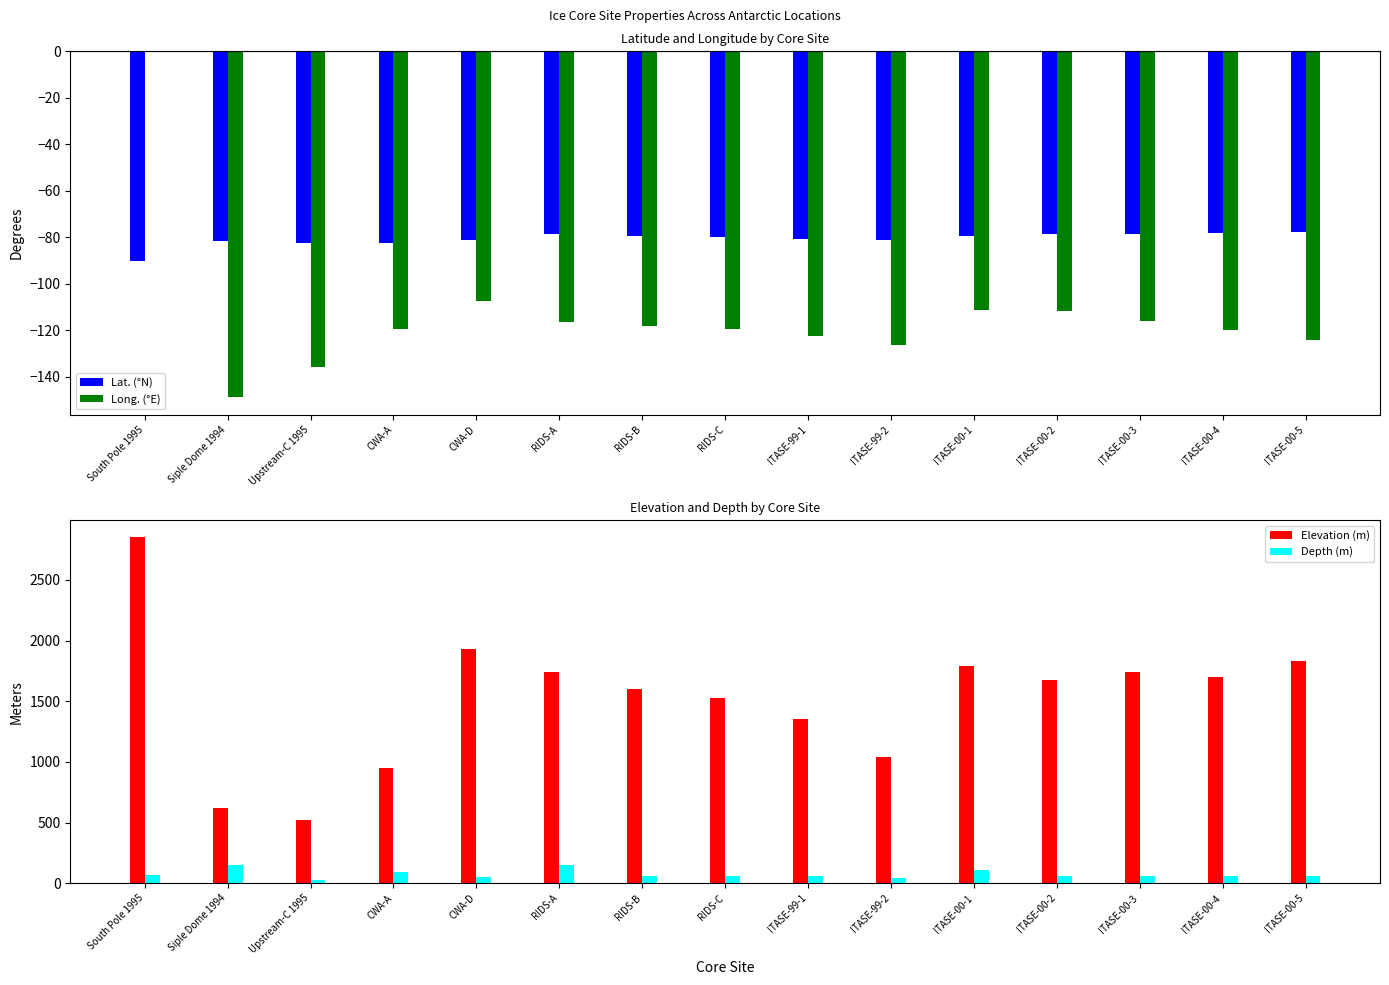

Reading left to right, extract all data points from this chart.

Lat. (°N): South Pole 1995=-90.0	Siple Dome 1994=-81.6	Upstream-C 1995=-82.4	CWA-A=-82.4	CWA-D=-81.4	RIDS-A=-78.7	RIDS-B=-79.5	RIDS-C=-80.0	ITASE-99-1=-80.6	ITASE-99-2=-81.2	ITASE-00-1=-79.4	ITASE-00-2=-78.7	ITASE-00-3=-78.4	ITASE-00-4=-78.1	ITASE-00-5=-77.7
Long. (°E): South Pole 1995=0.0	Siple Dome 1994=-148.8	Upstream-C 1995=-136.0	CWA-A=-119.3	CWA-D=-107.3	RIDS-A=-116.3	RIDS-B=-118.0	RIDS-C=-119.4	ITASE-99-1=-122.6	ITASE-99-2=-126.2	ITASE-00-1=-111.2	ITASE-00-2=-111.5	ITASE-00-3=-115.9	ITASE-00-4=-120.1	ITASE-00-5=-124.0
Elevation (m): South Pole 1995=2850.0	Siple Dome 1994=620.0	Upstream-C 1995=525.0	CWA-A=950.0	CWA-D=1930.0	RIDS-A=1740.0	RIDS-B=1603.0	RIDS-C=1530.0	ITASE-99-1=1350.0	ITASE-99-2=1040.0	ITASE-00-1=1791.0	ITASE-00-2=1675.0	ITASE-00-3=1742.0	ITASE-00-4=1697.0	ITASE-00-5=1828.0
Depth (m): South Pole 1995=71.0	Siple Dome 1994=150.0	Upstream-C 1995=28.0	CWA-A=93.5	CWA-D=50.5	RIDS-A=150.0	RIDS-B=60.0	RIDS-C=60.0	ITASE-99-1=58.0	ITASE-99-2=47.0	ITASE-00-1=105.0	ITASE-00-2=61.0	ITASE-00-3=60.0	ITASE-00-4=58.0	ITASE-00-5=60.0